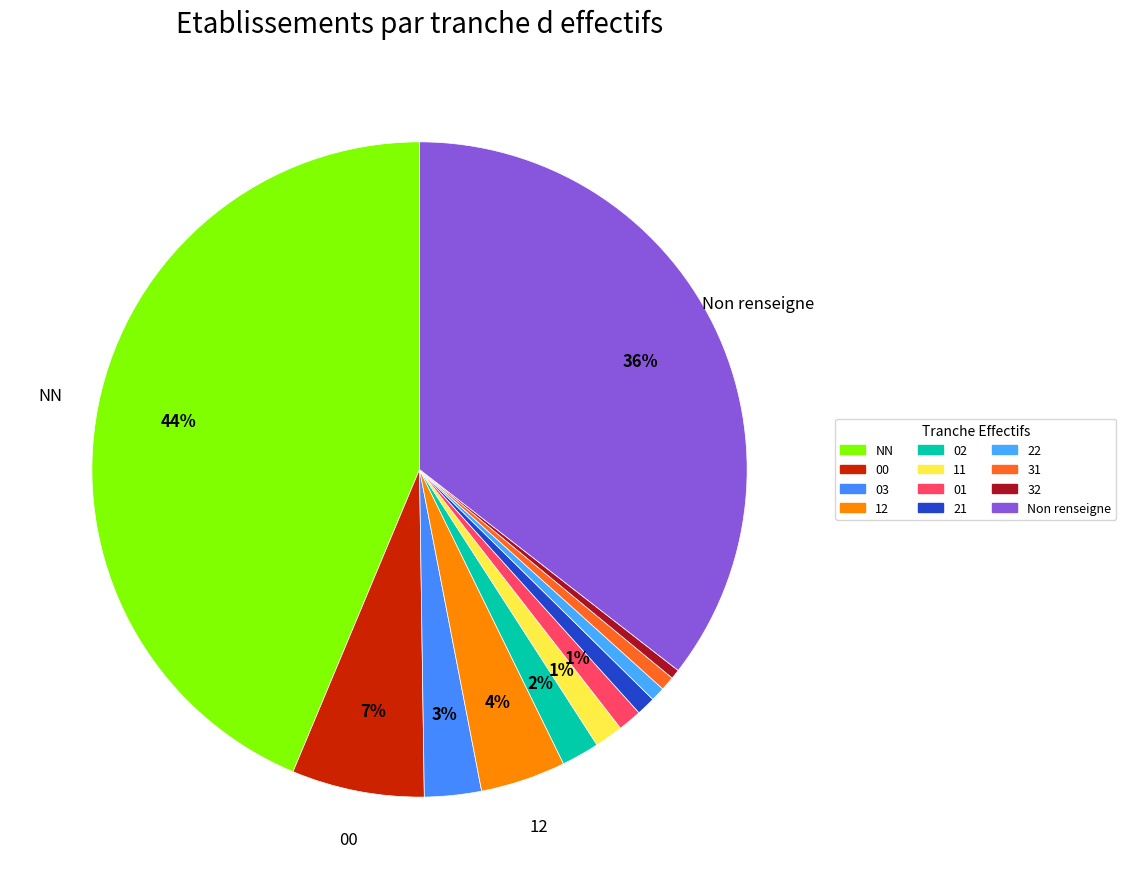

How many segments does this pie chart have?

12